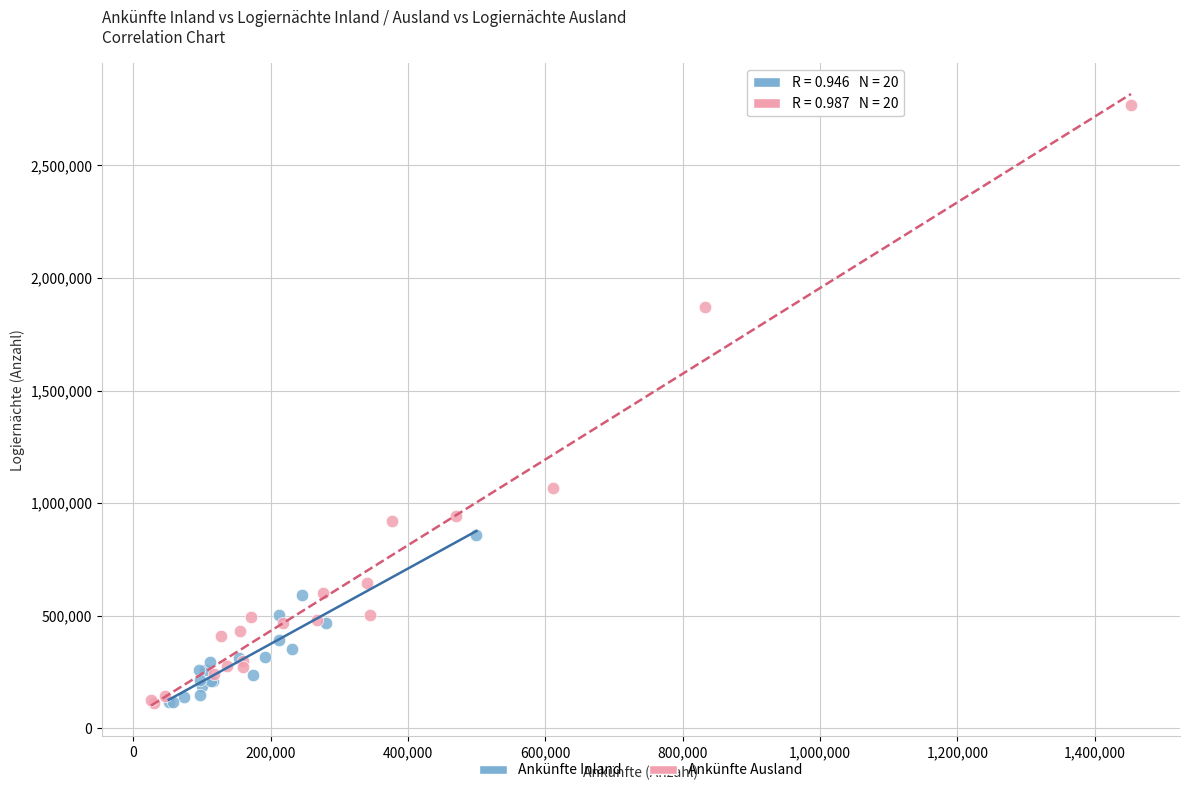

Which series has the largest Y range (max minus min)?

Ankünfte Ausland